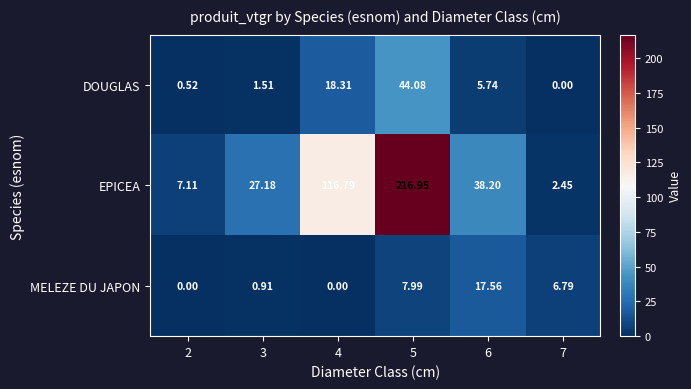

At how many categories does at least one series exceed 146?

1